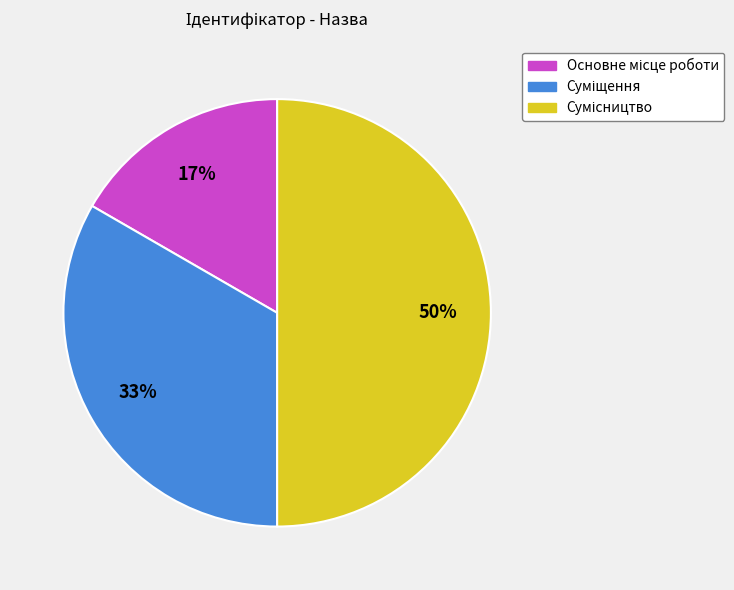

To the nearest percent, what is the average slice percentage?

33%